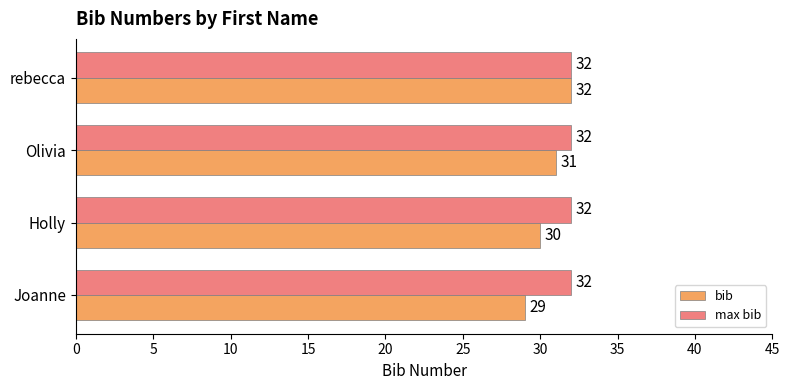

What is the spread (max minus min) of values at Joanne?

3